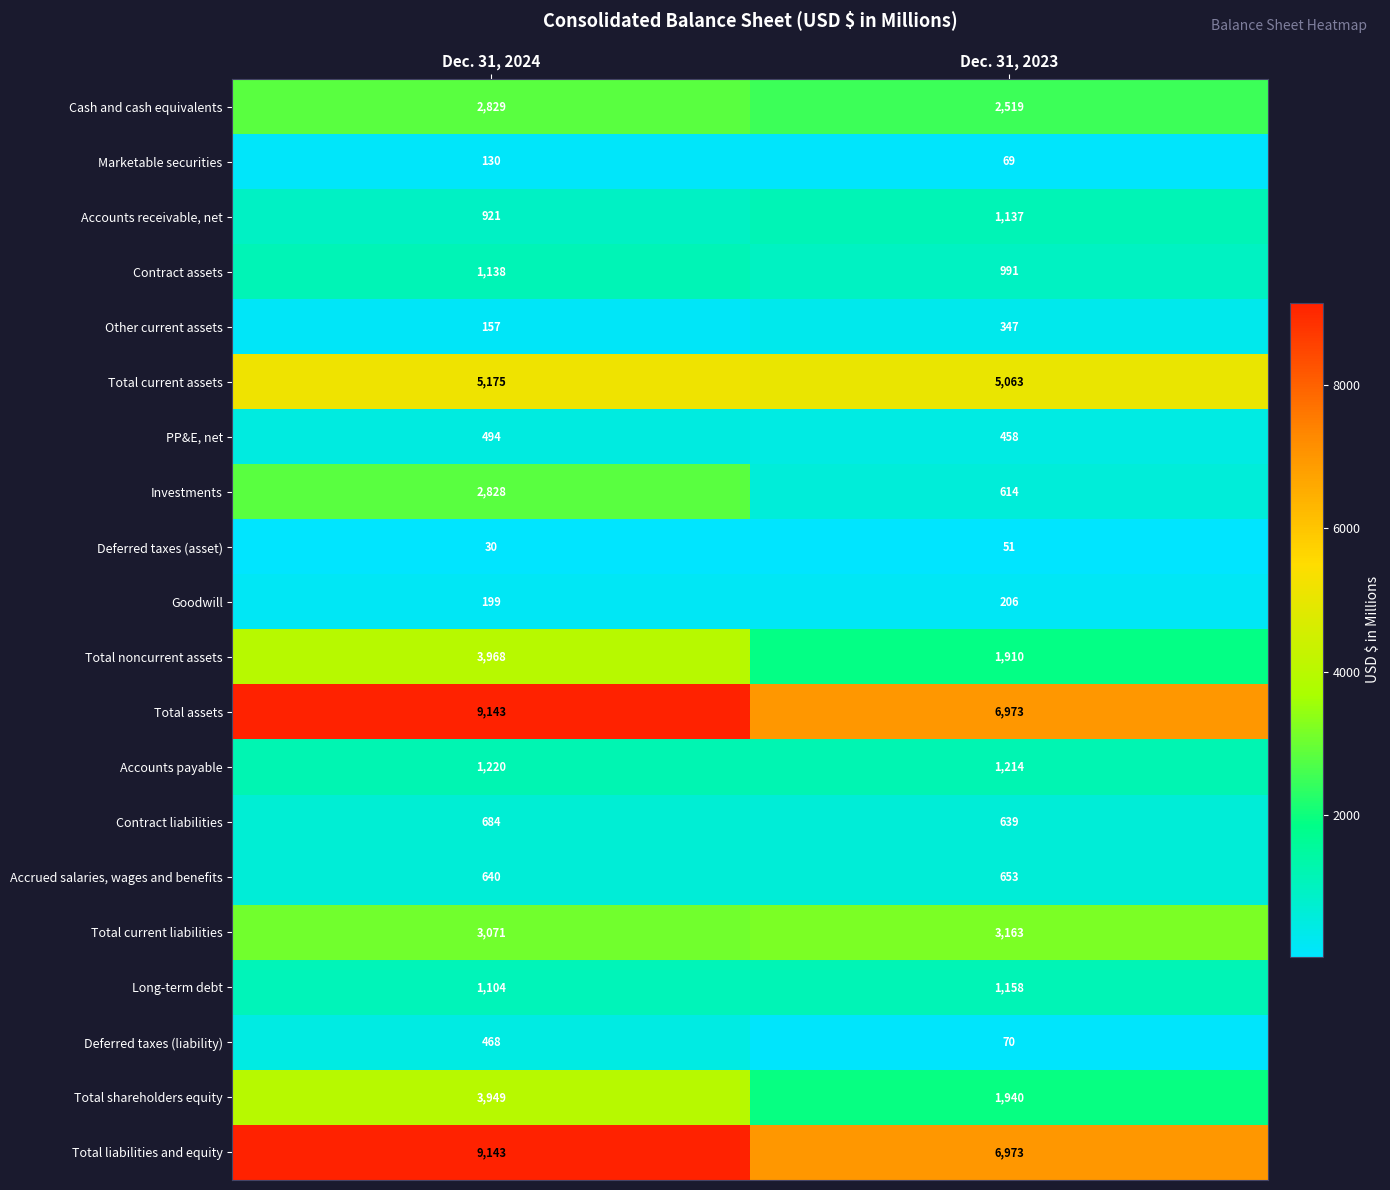

What is the sum of all Contract liabilities values?

1323